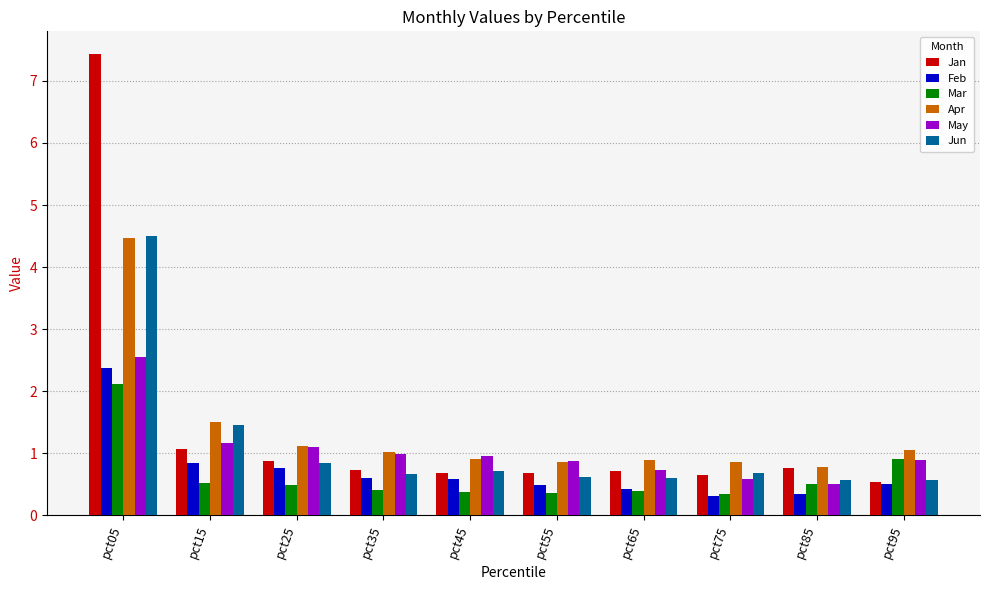

At how many categories does at least one series exceed 5?

1